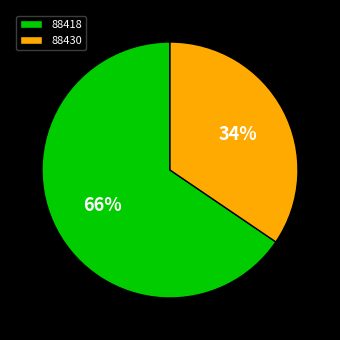

Rank the categories by value from lowest to highest.

88430, 88418